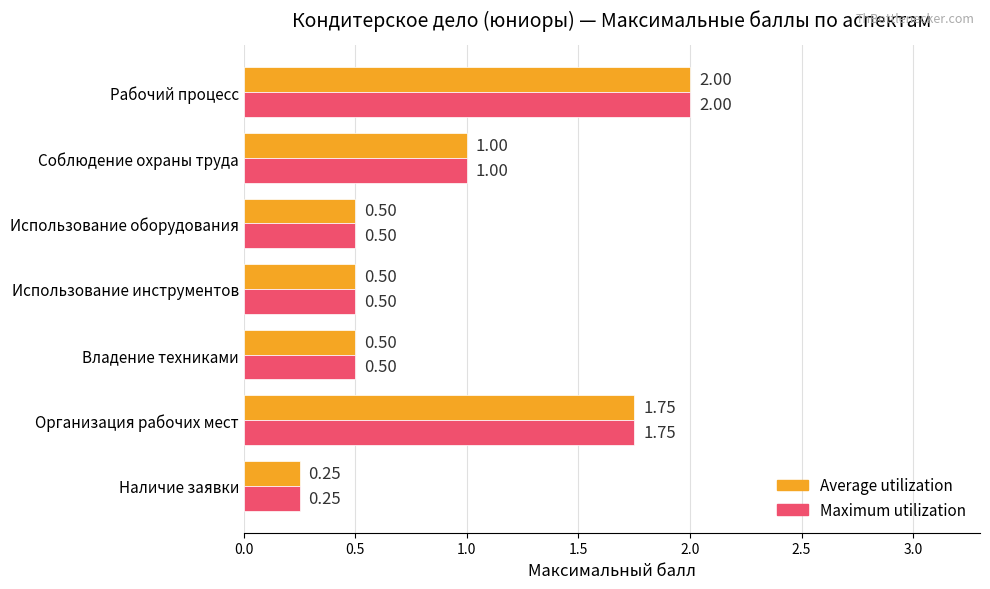

At which category does the chart reach its minimum across all series?

Наличие заявки